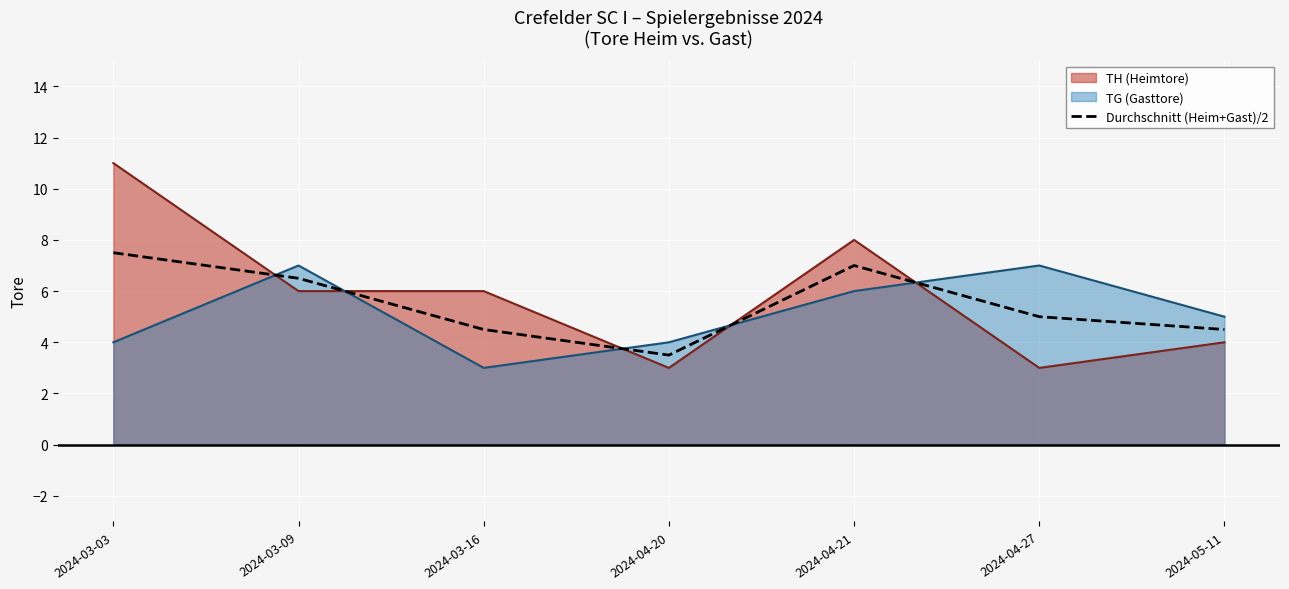

Is it true that the value at 2024-03-03 is 7.5?

True